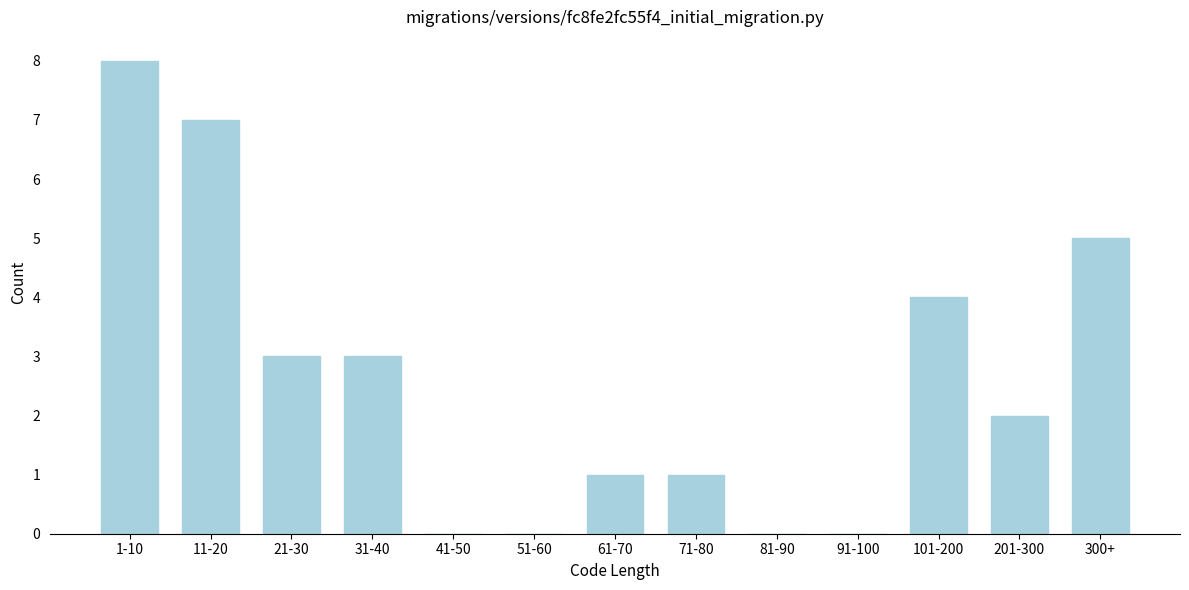

Reading left to right, what are all the values shown in this chart?

1-10=8	11-20=7	21-30=3	31-40=3	41-50=0	51-60=0	61-70=1	71-80=1	81-90=0	91-100=0	101-200=4	201-300=2	300+=5